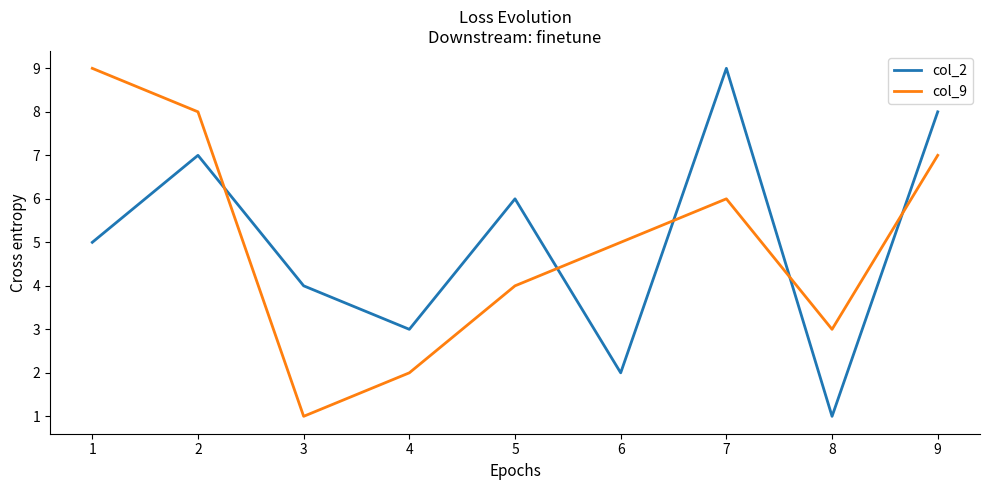

What is the difference between the second highest and second lowest values in the col_2 series?

6